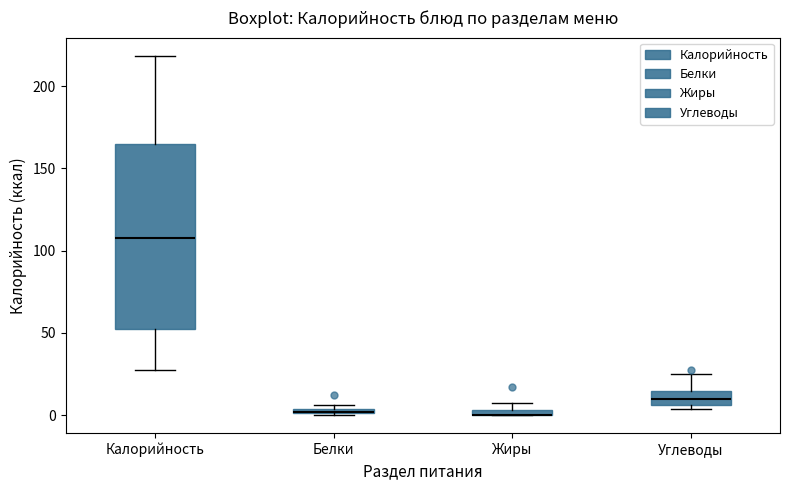

Where does the median line of the box for Калорийность sit on the y-axis? The values are not printed on the chart, so give them approximately, as read against the axis.

110